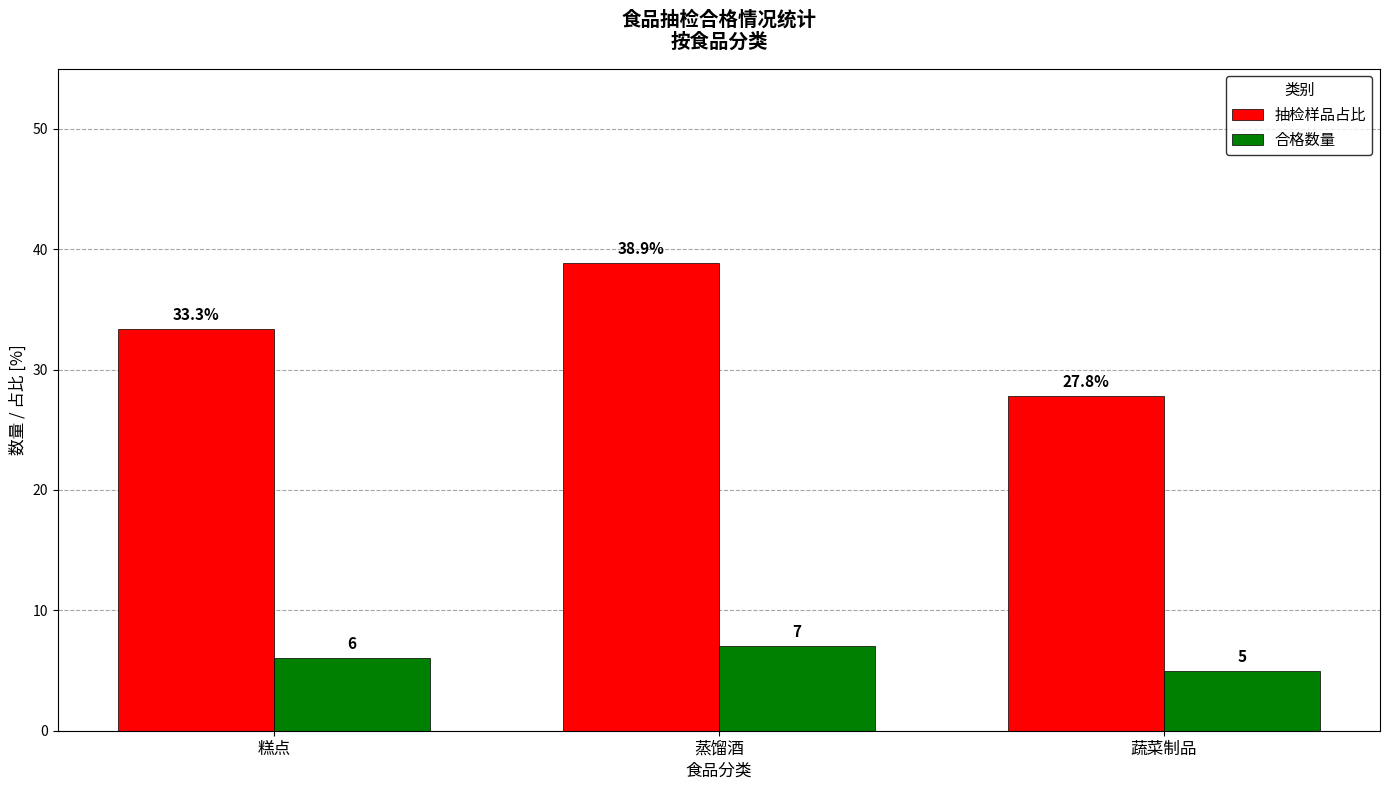

How many data points in 抽检样品占比 are less than 33?

1